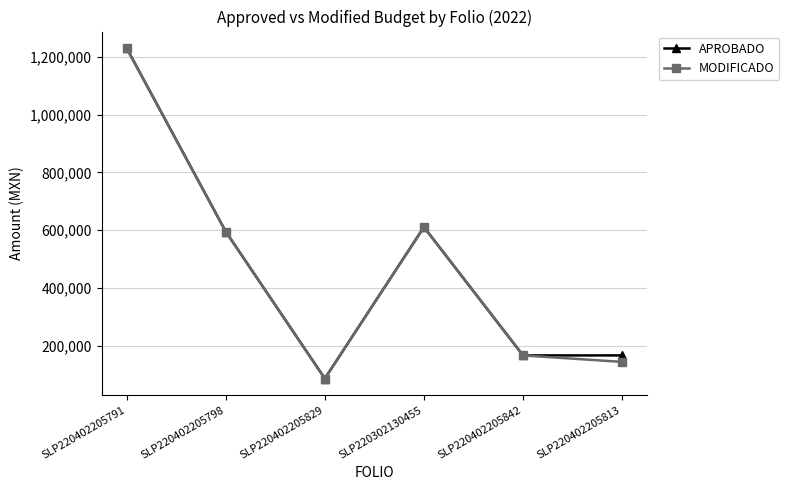

At which category does MODIFICADO reach its first local valley?

SLP220402205829